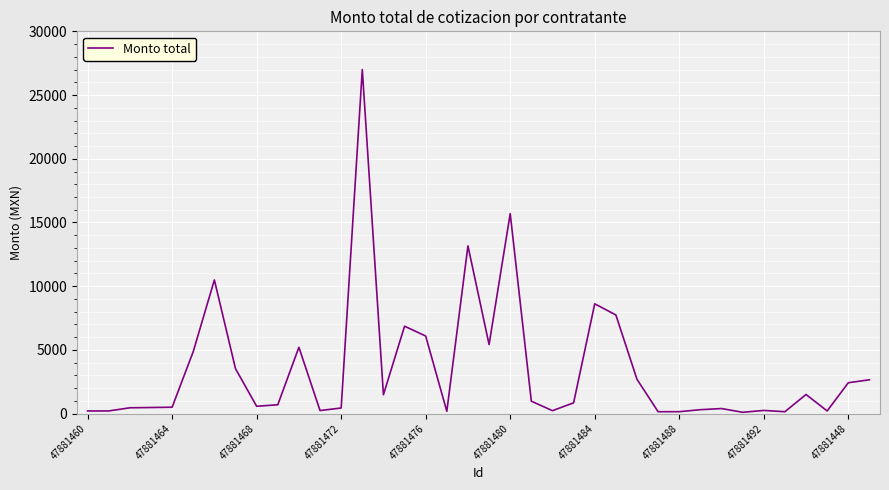

What is the difference between the maximum and minimum values?

26894.9